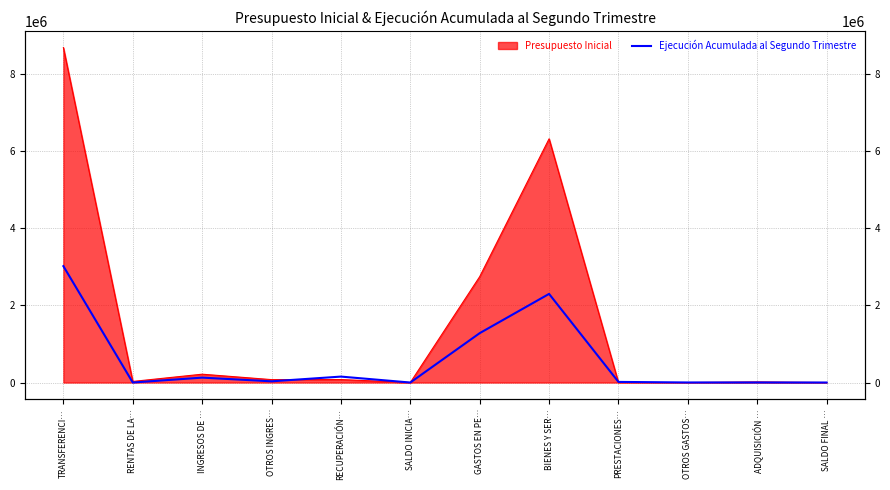

List the labels in order of value, smallest first.

SALDO INICIA…, SALDO FINAL …, RENTAS DE LA…, OTROS GASTOS…, ADQUISICIÓN …, PRESTACIONES…, OTROS INGRES…, INGRESOS DE …, RECUPERACIÓN…, GASTOS EN PE…, BIENES Y SER…, TRANSFERENCI…